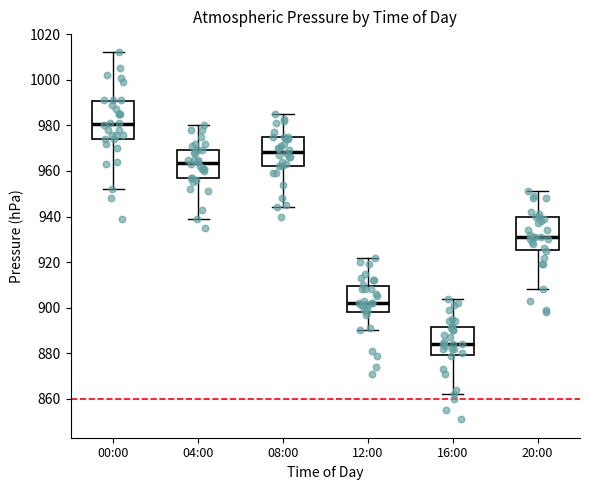

Reading left to right, read every box against the y-axis: the position of its median line, the range the box covers, and the ends of its whiskers. The values are not printed on the chart, so give them approximately, as read against the axis.

00:00: median 980, box 974 to 990, whiskers 952 to 1012
04:00: median 964, box 958 to 970, whiskers 940 to 980
08:00: median 968, box 962 to 974, whiskers 944 to 986
12:00: median 902, box 898 to 910, whiskers 890 to 922
16:00: median 884, box 880 to 892, whiskers 862 to 904
20:00: median 932, box 926 to 940, whiskers 908 to 952